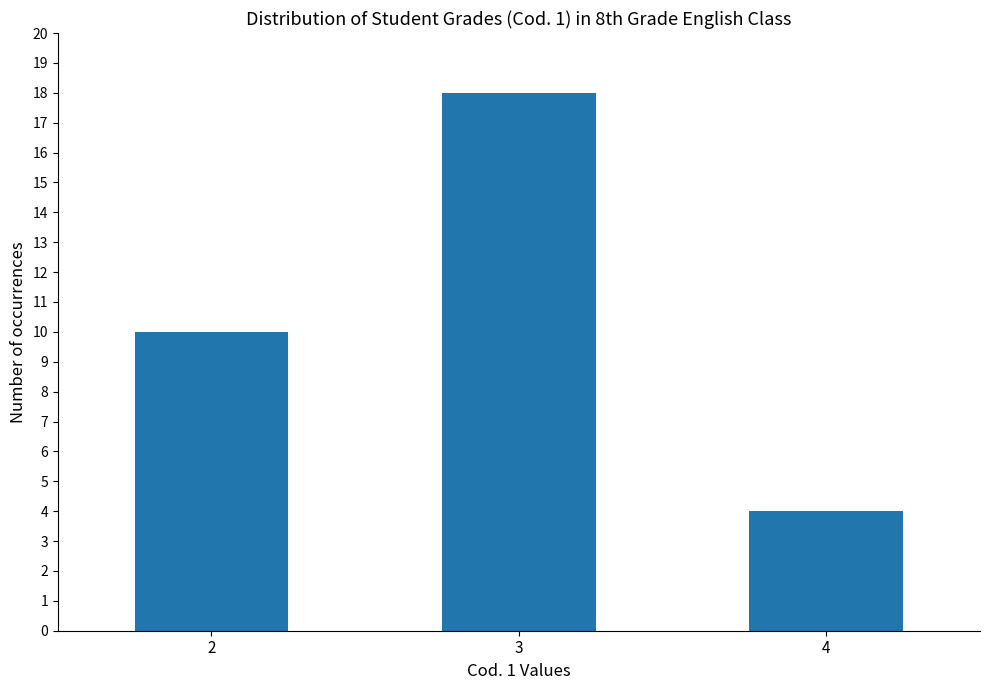

The chart shows a value of 12 at 3. True or false?

False